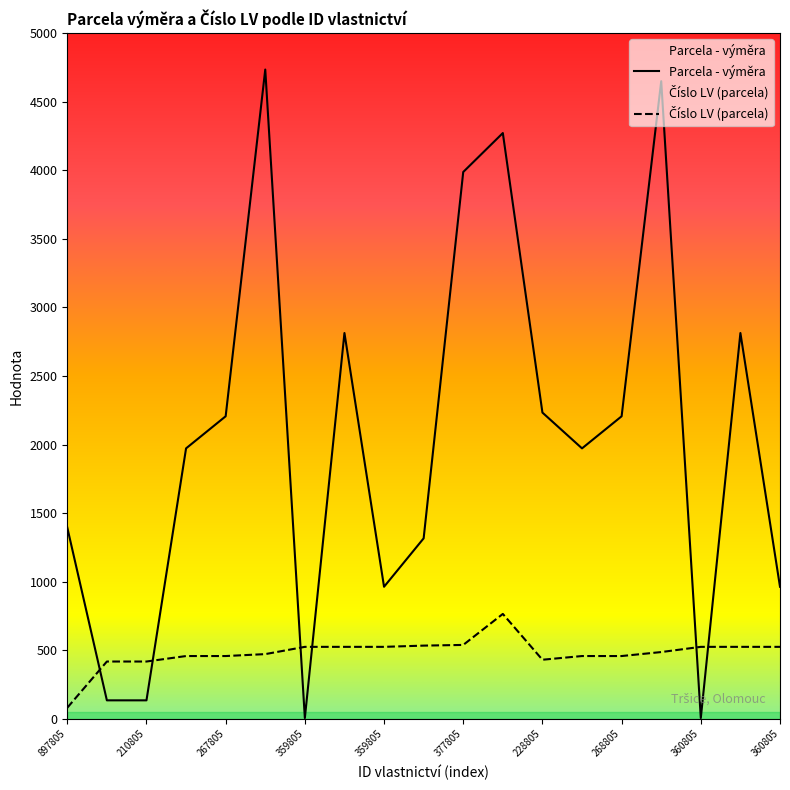

List the series in order of their overall mean, highest first.

Parcela - výměra, Číslo LV (parcela)